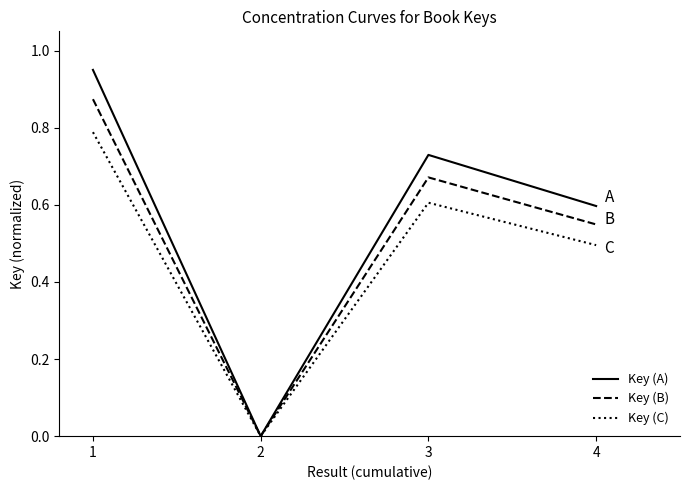

List the labels in order of Key (B) value, smallest first.

2, 4, 3, 1